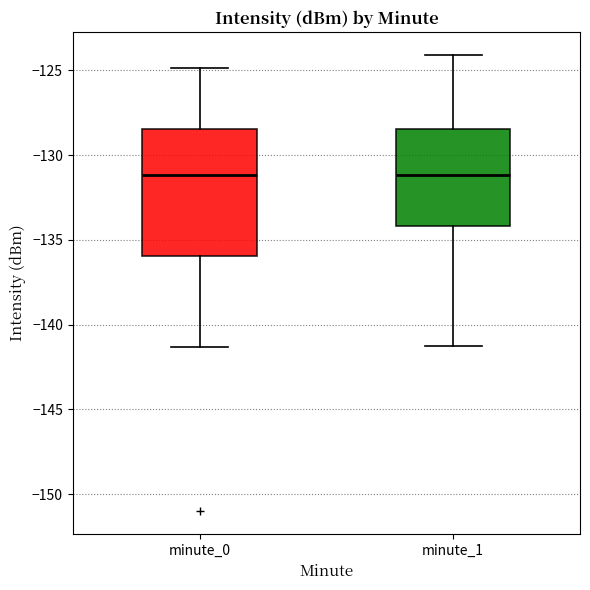

Where does the lower whisker of the box for minute_0 end on the y-axis? The values are not printed on the chart, so give them approximately, as read against the axis.

-141.5